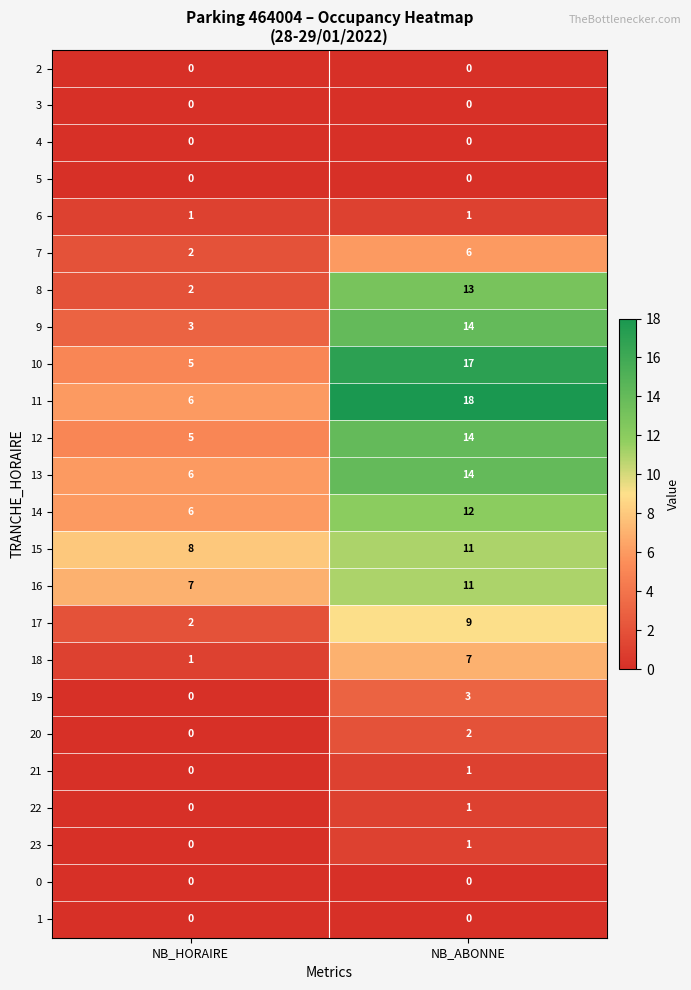

Count the number of data series in this chart.

24